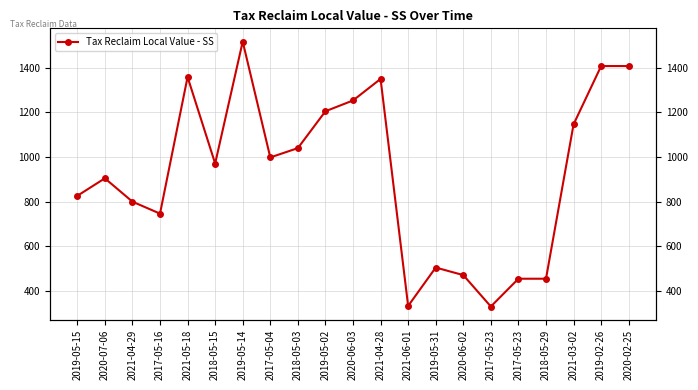

Read the value at 2020-06-03.

1252.9